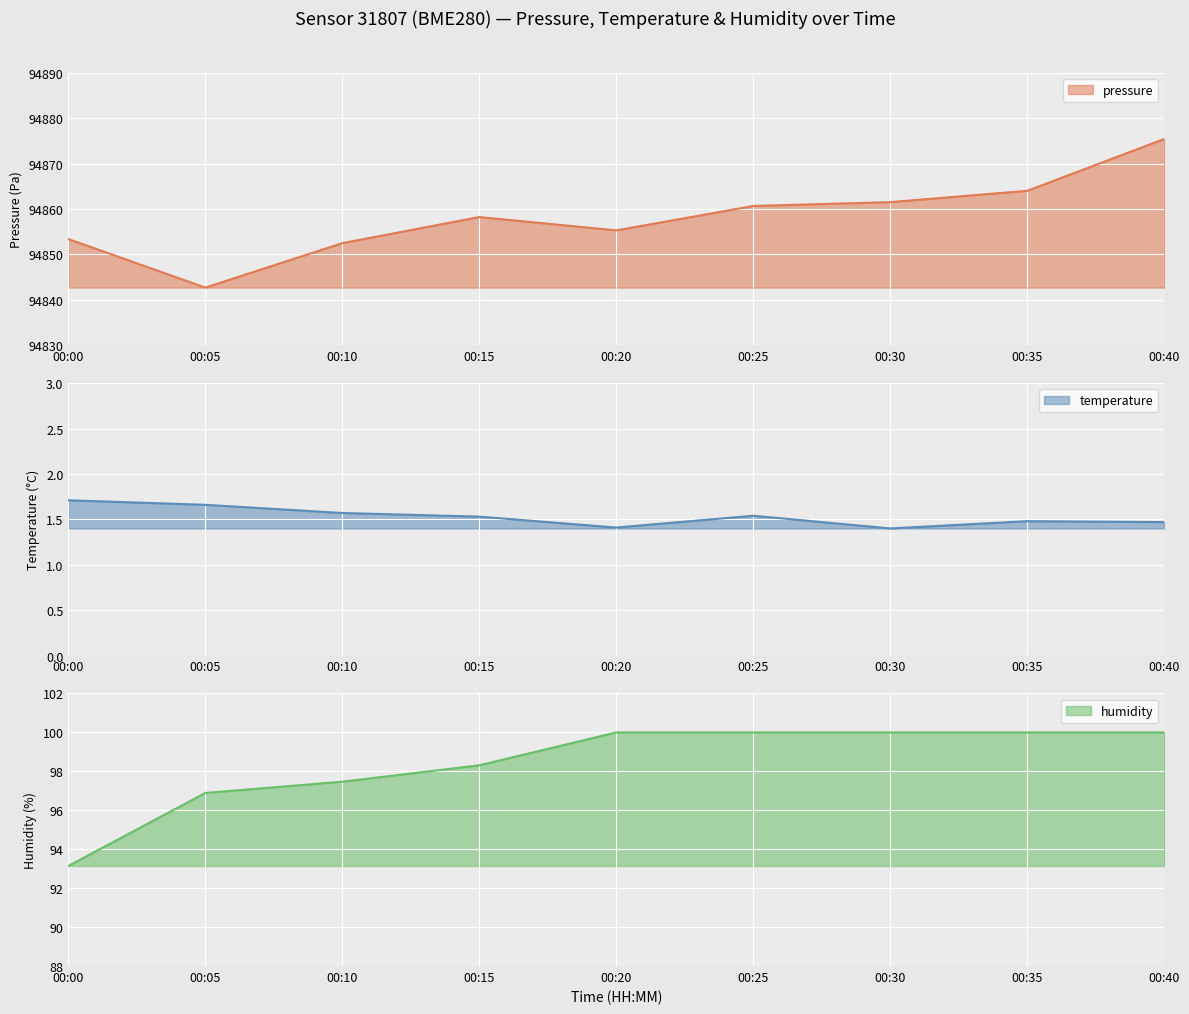

Which category has the lowest value in the pressure series?

00:05